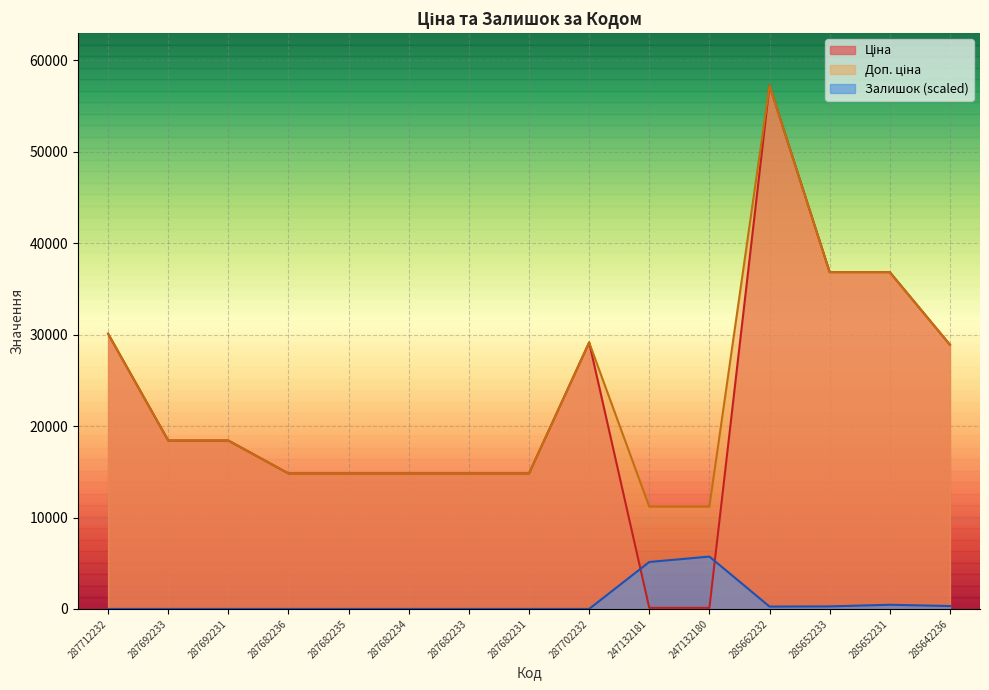

Is it true that Доп. ціна equals 9100.2 at 287712232?

False